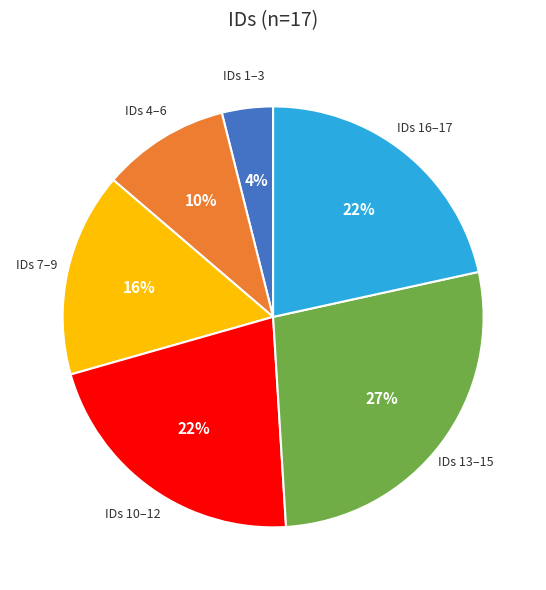

Count the number of slices in the pie.

6